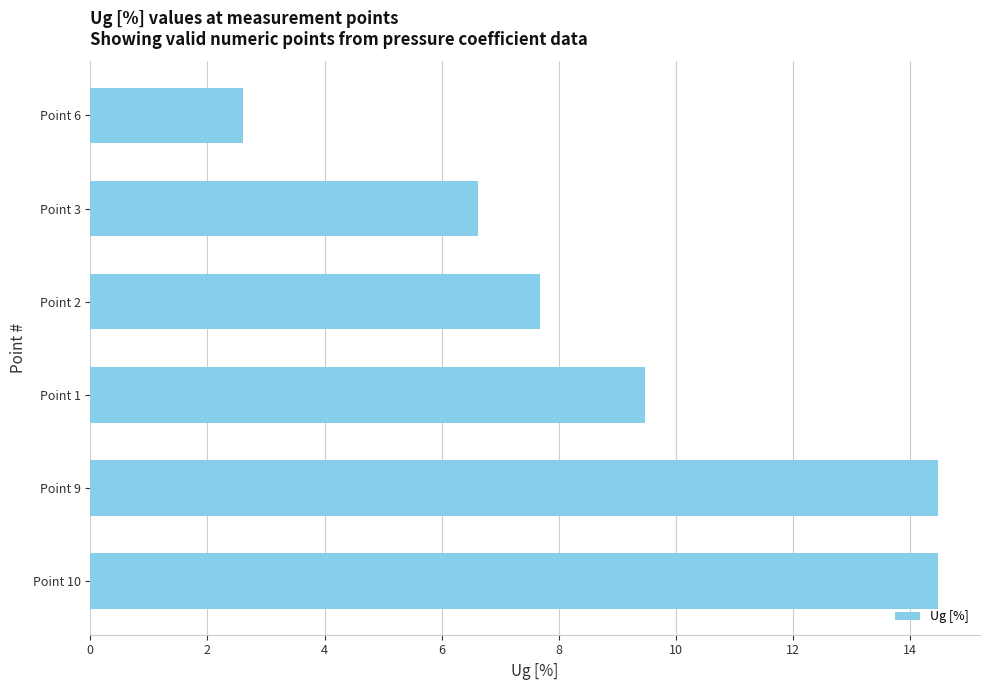

Reading top to bottom, transcribe all the data shown in this chart.

Point 6=2.6	Point 3=6.6	Point 2=7.7	Point 1=9.5	Point 9=14.5	Point 10=14.5